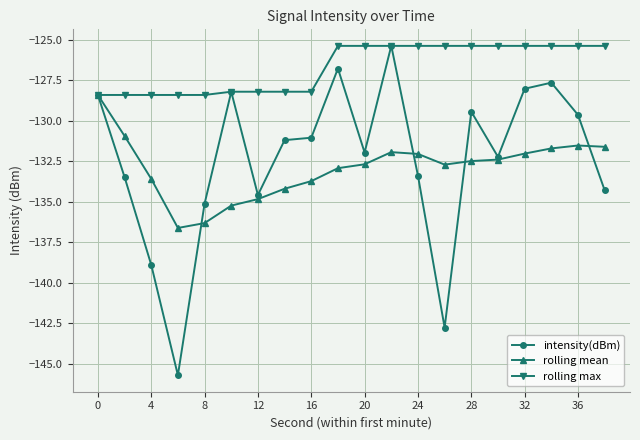

Which series has the largest total across all categories?

rolling max